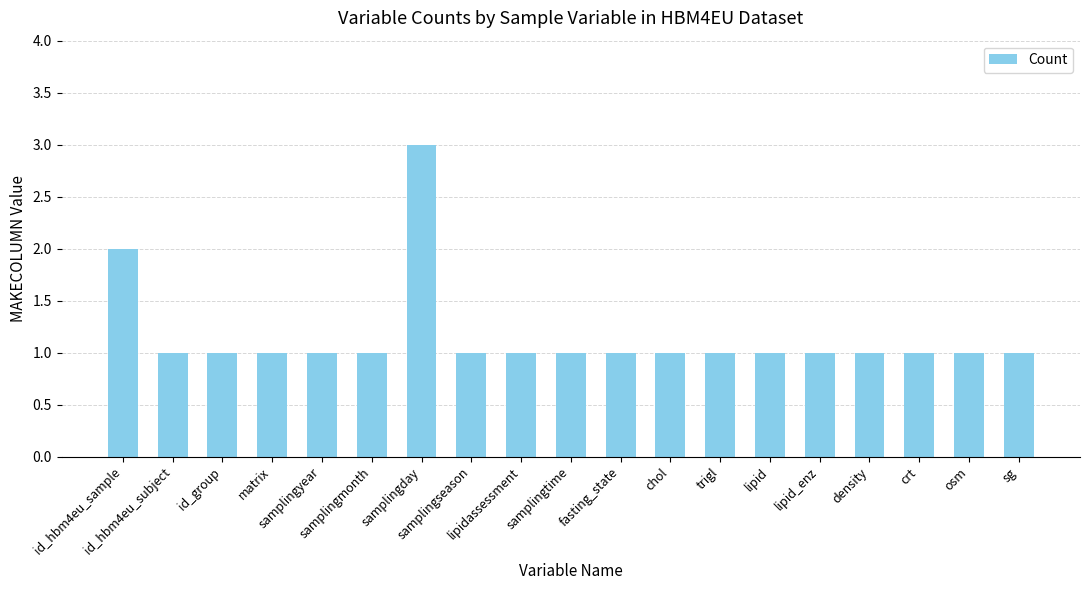

How many data points does each series have?

19